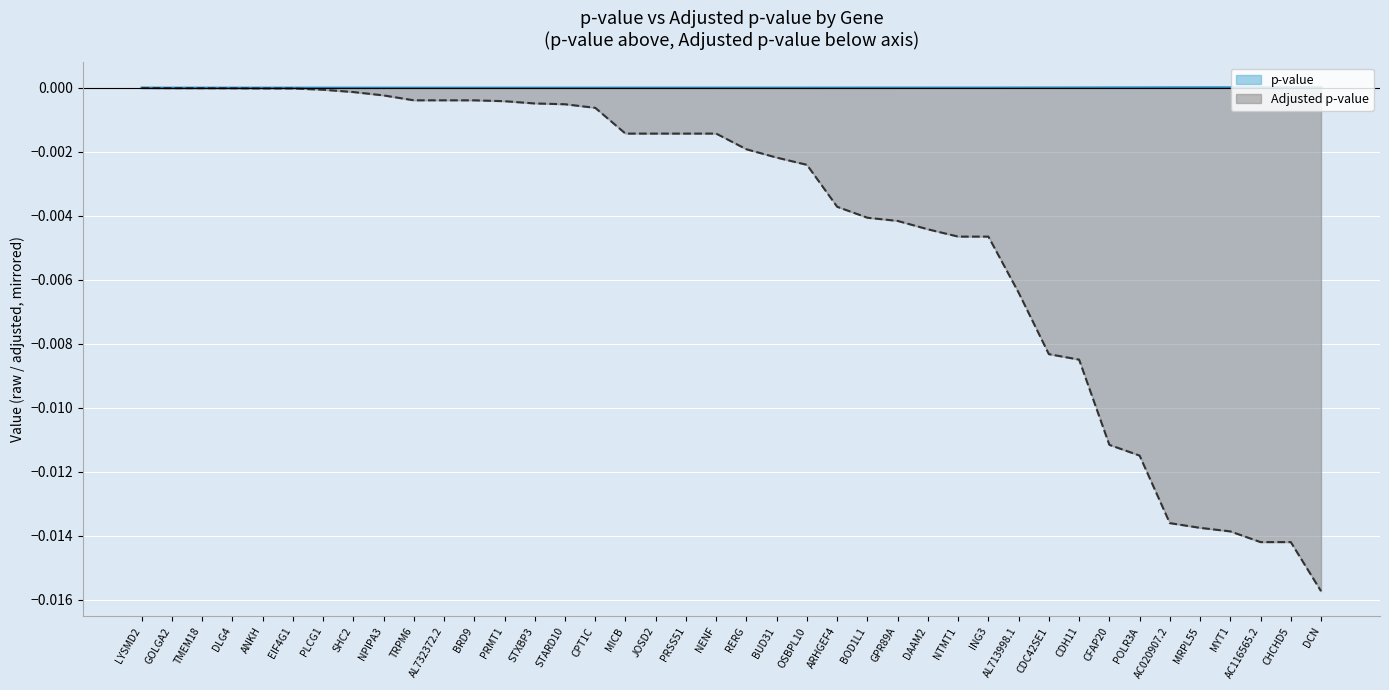

Which category has the lowest value in the p-value series?

LYSMD2